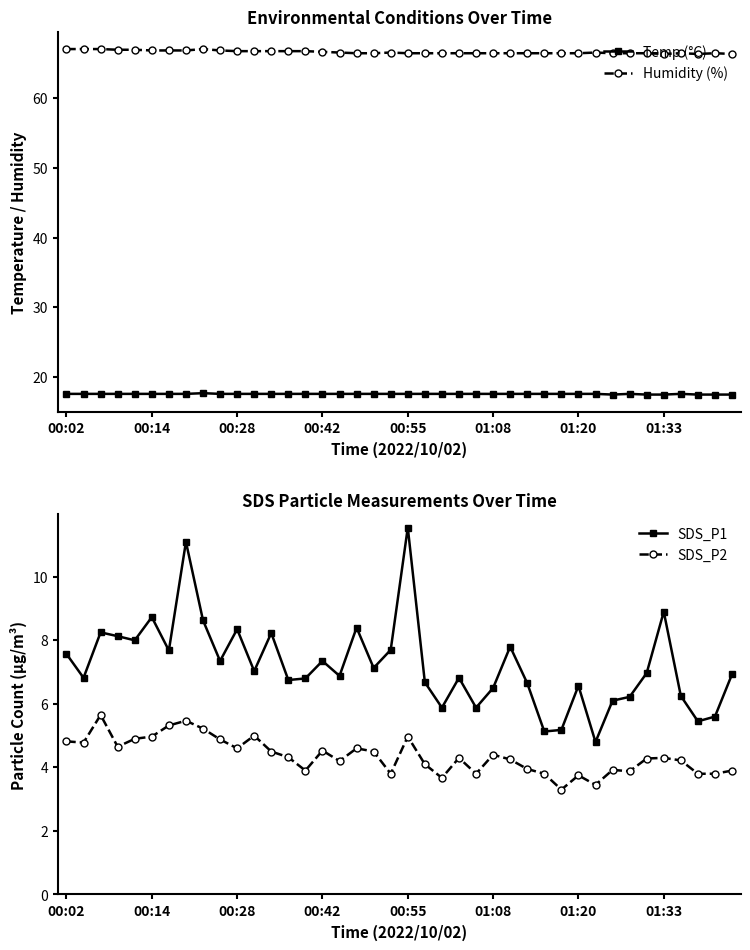

At which label does SDS_P1 first exceed 6?

00:02